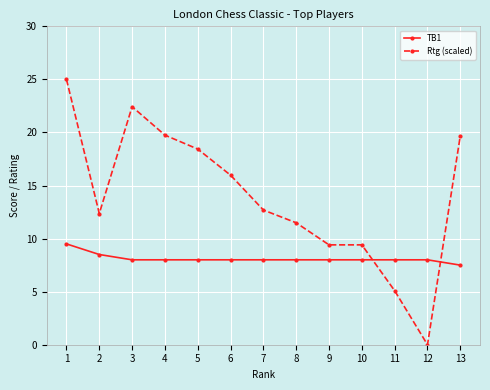

List the series in order of their overall mean, lowest first.

TB1, Rtg (scaled)